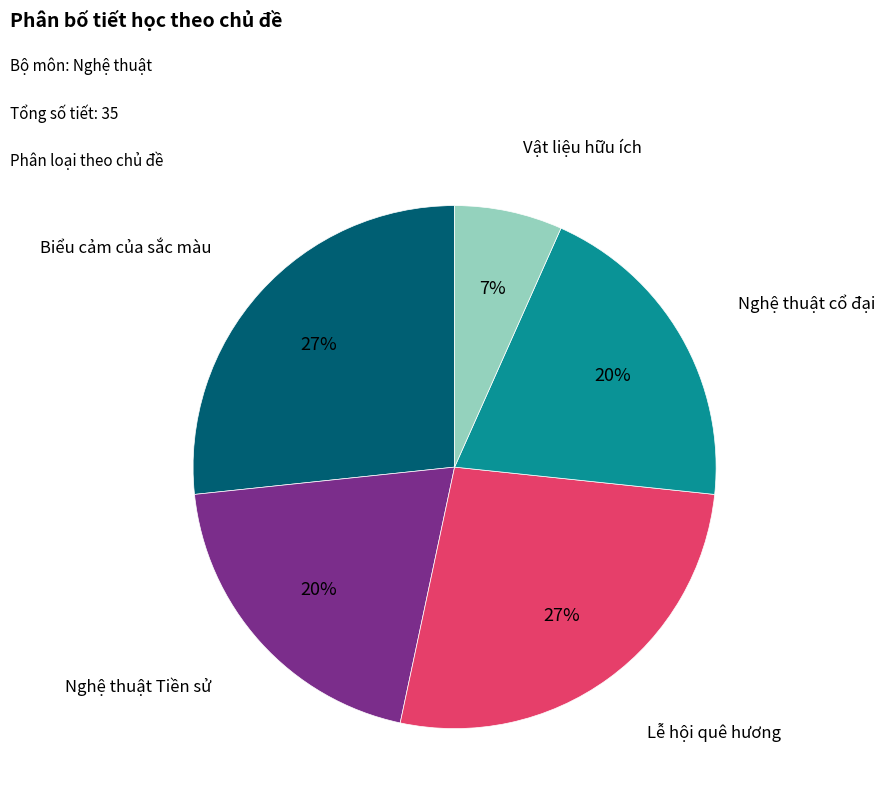

Is there a majority slice in this chart?

No